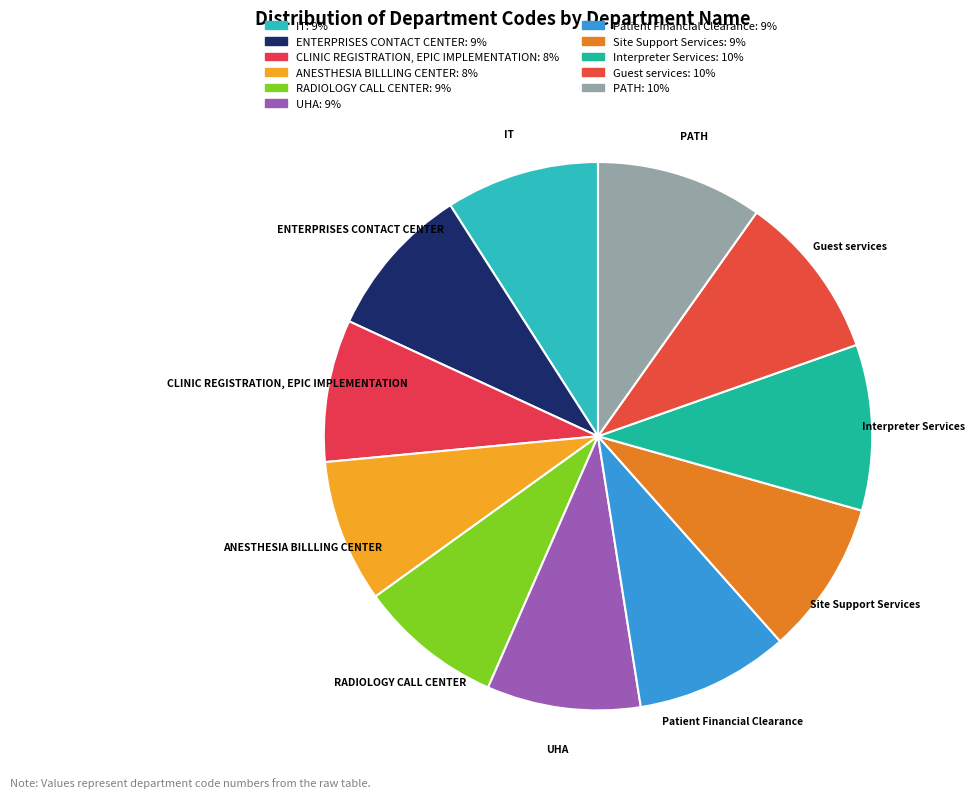

Which has a higher value, Site Support Services or CLINIC REGISTRATION, EPIC IMPLEMENTATION?

Site Support Services